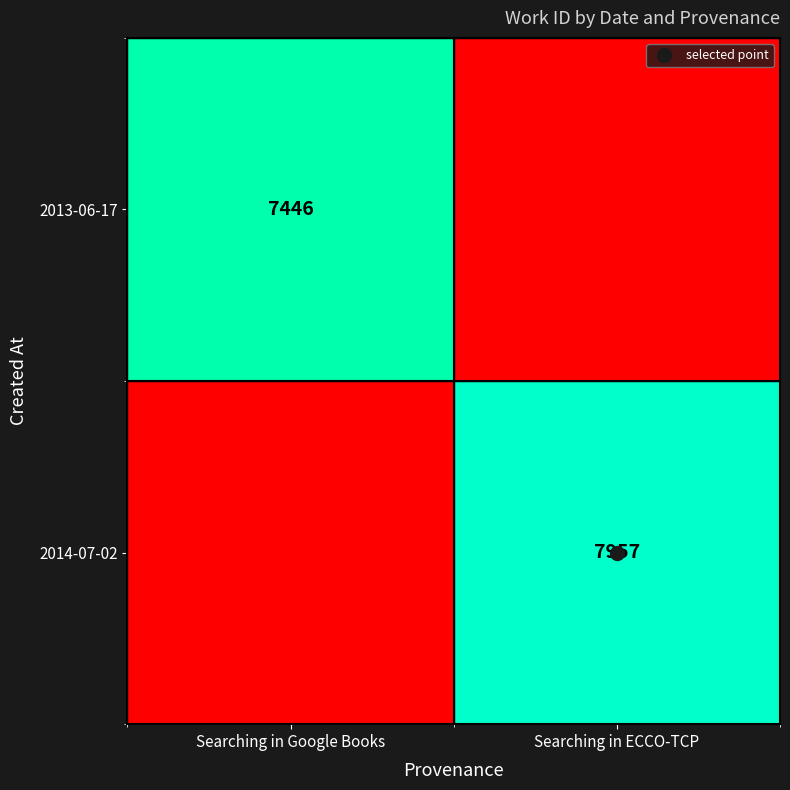

At which category is the sum across all series the highest?

Searching in ECCO-TCP